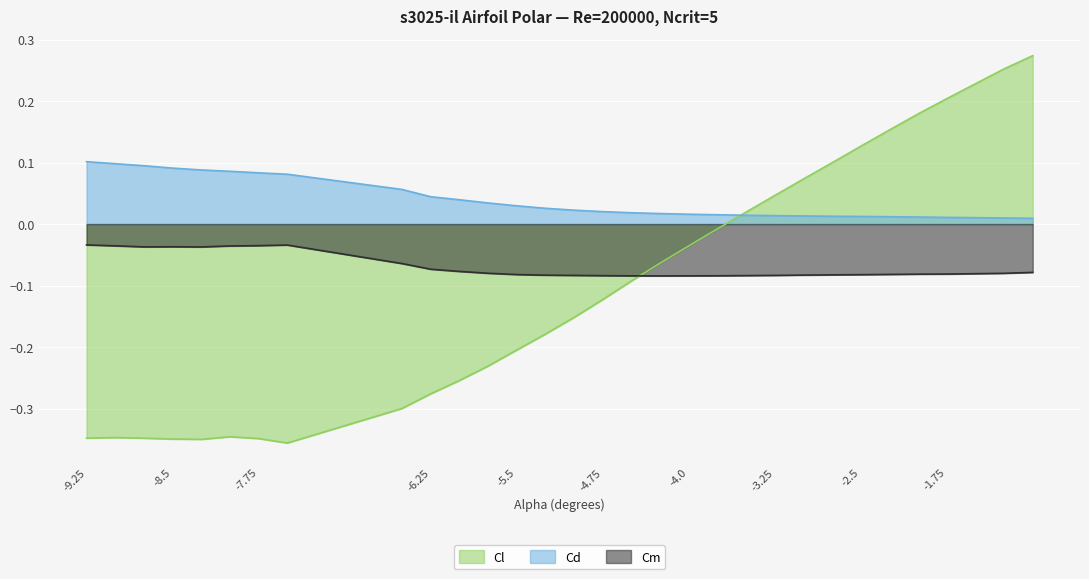

At -8.25, list the series in order from smallest to largest.

Cl, Cm, Cd